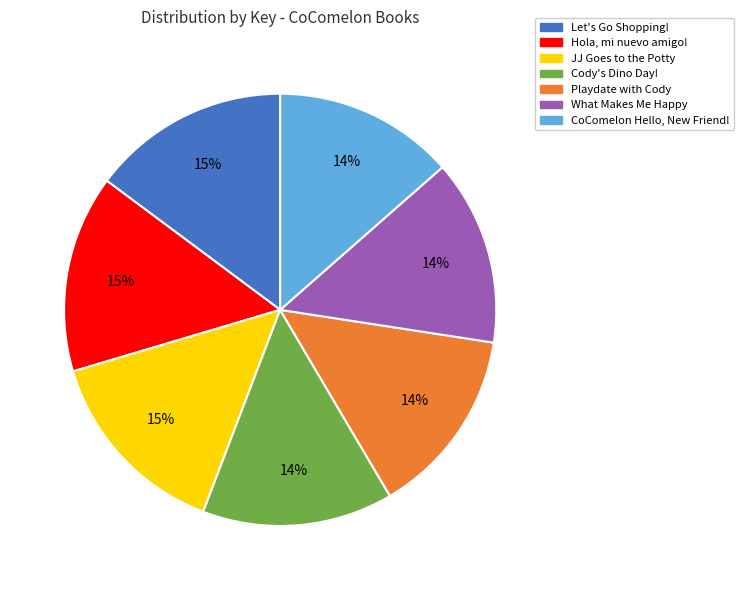

True or false: Cody's Dino Day! accounts for 20% of the total.

False